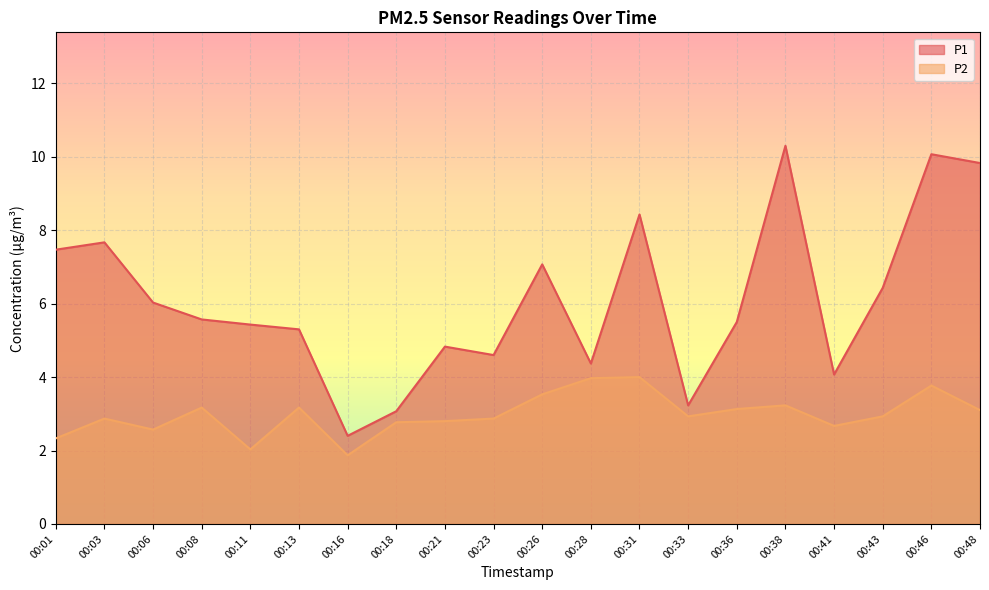

How many values in the P2 series are below 2?

1